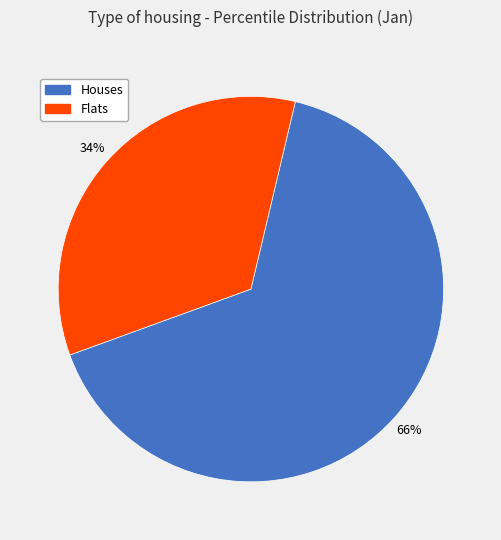

What is the ratio of the value at Flats to the value at Houses?

0.5